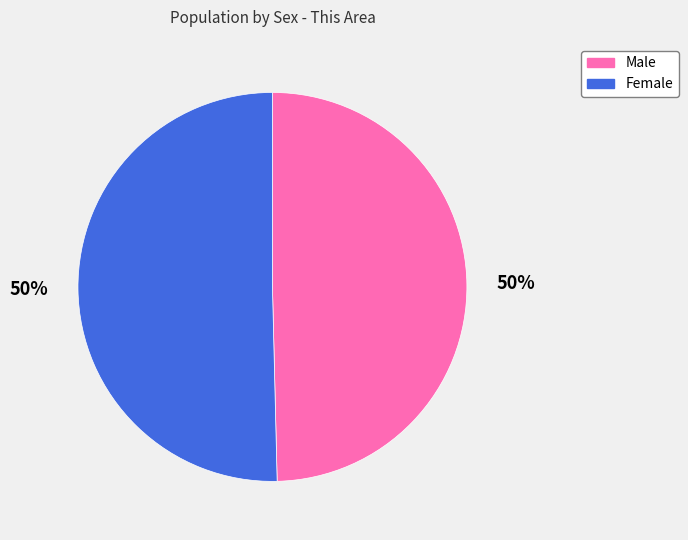

To the nearest percent, what percentage of the pie is Male?

50%